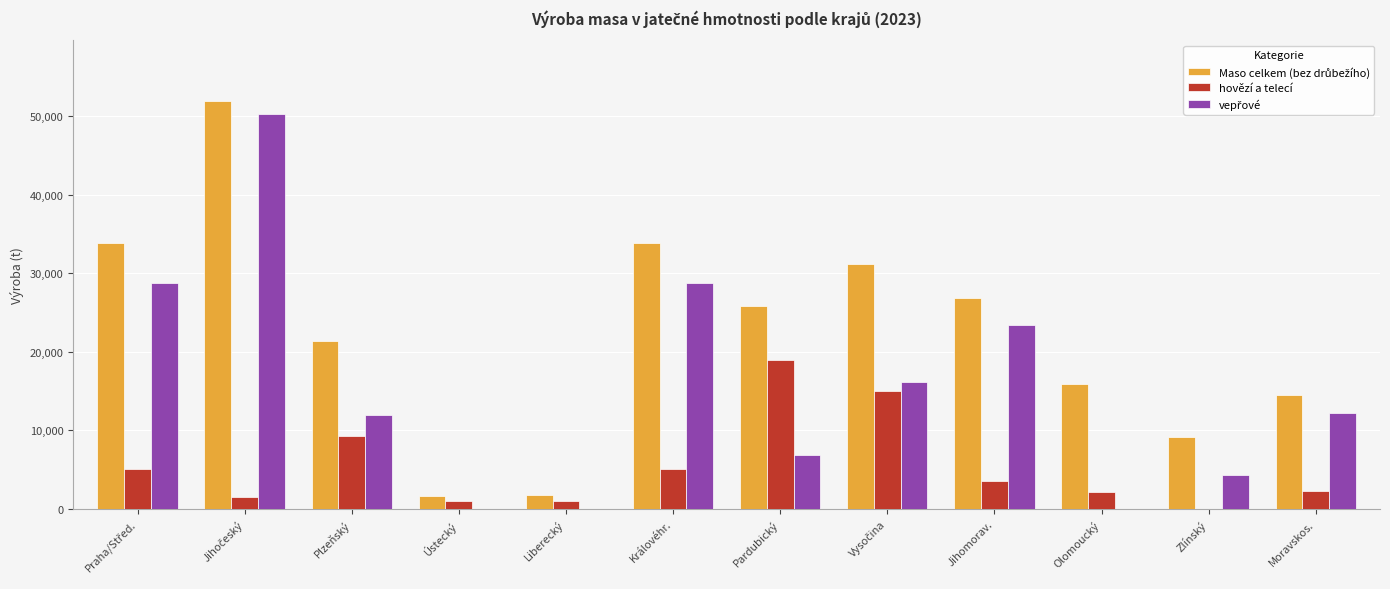

At which label is hovězí a telecí closest to 9488?

Plzeňský